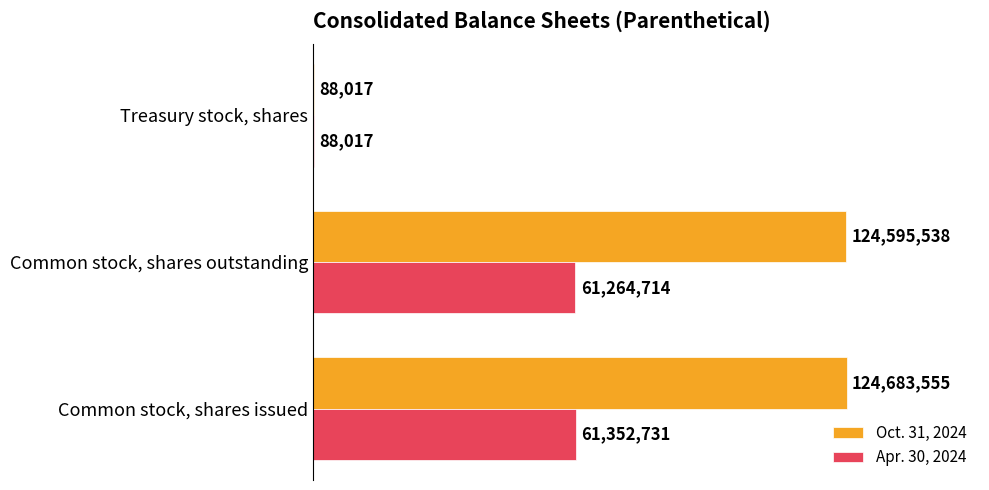

What are all the series names shown in the legend?

Oct. 31, 2024, Apr. 30, 2024